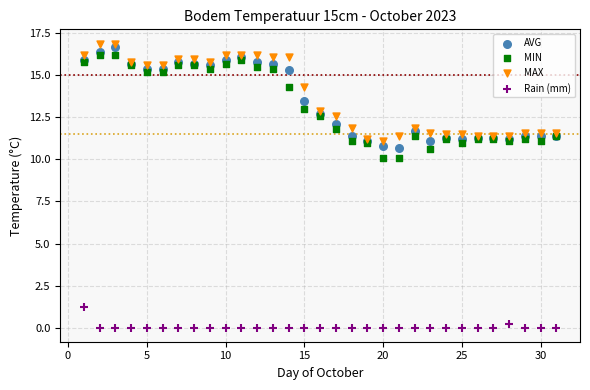

What is the X range (max minus min) for the scatter plot?

30.0